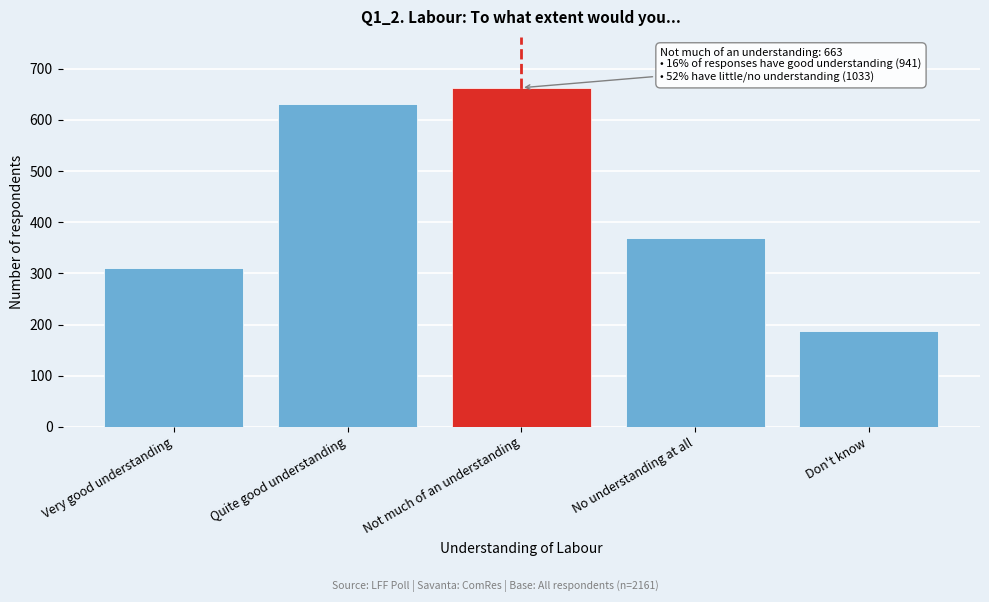

Reading right to left, transcribe all the data shown in this chart.

Don't know=188	No understanding at all=370	Not much of an understanding=663	Quite good understanding=631	Very good understanding=310